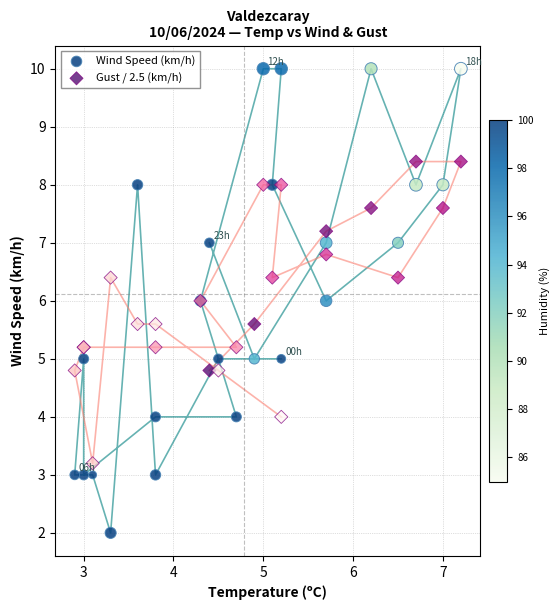

Which series contains the highest Y value?

Wind Speed (km/h)